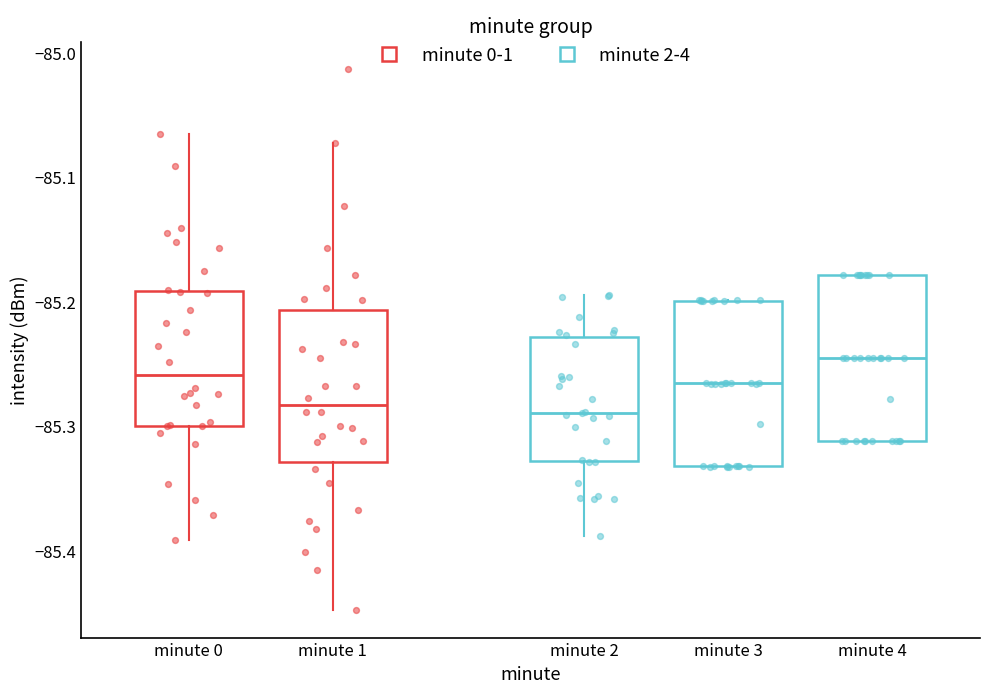

Which box has the highest median line?

minute 4